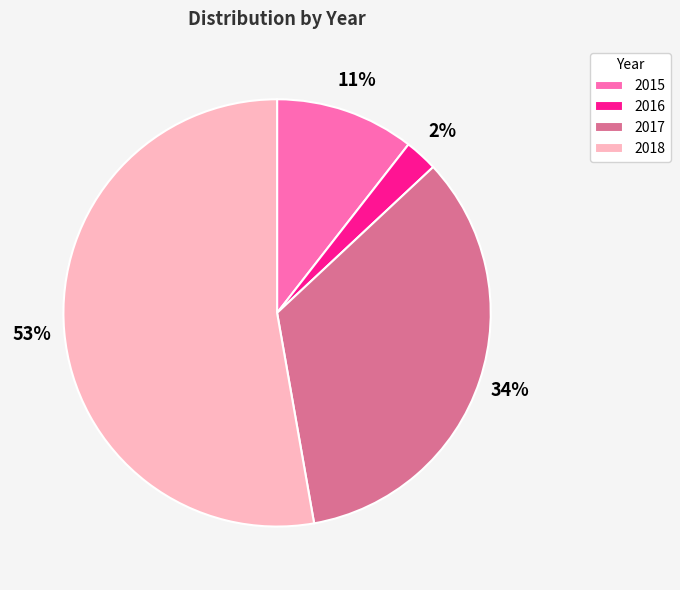

What is the smallest slice in the pie chart?

2016